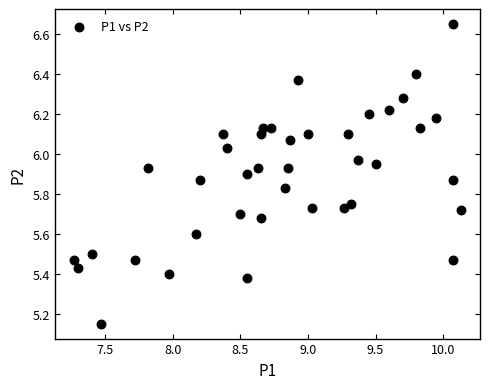

What is the range of X values (max minus min)?

2.9